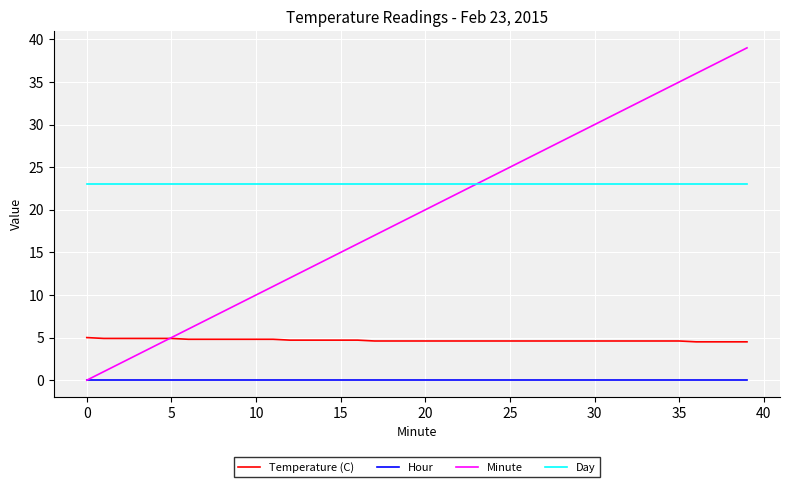

Which series has the largest range (max minus min)?

Minute